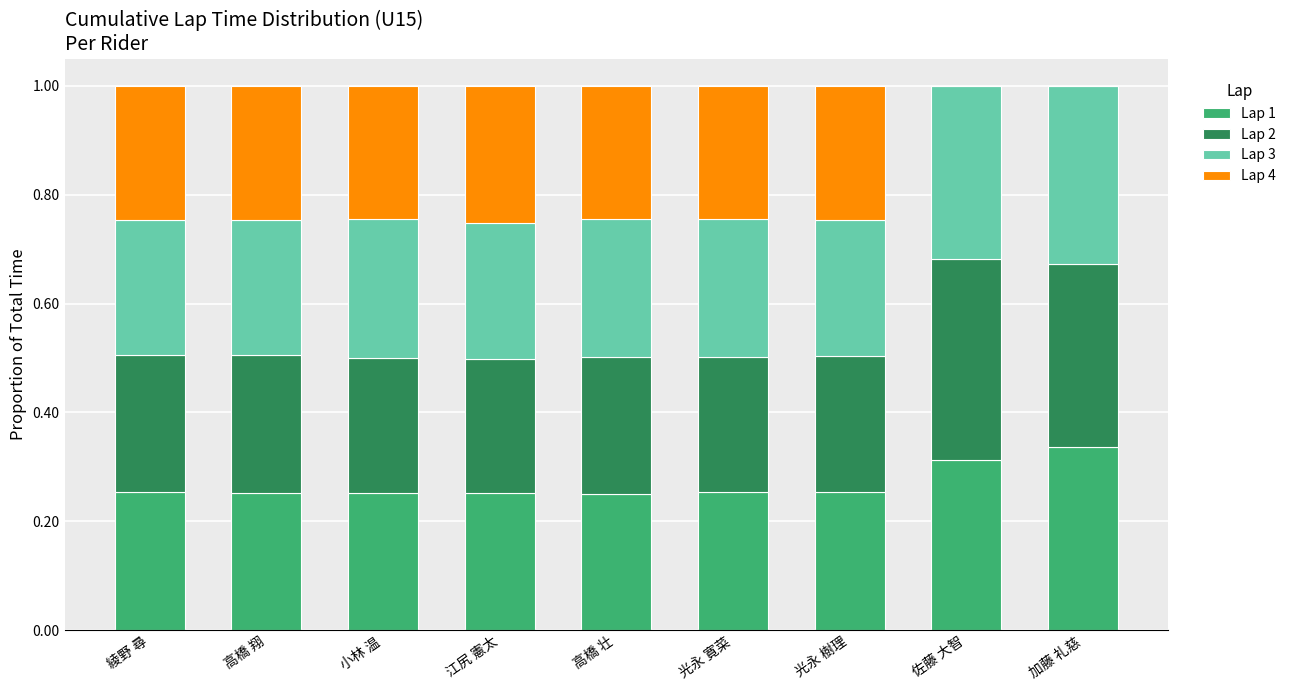

What is the sum of the Lap 1 values at 加藤 礼慈 and 佐藤 大智?

0.6